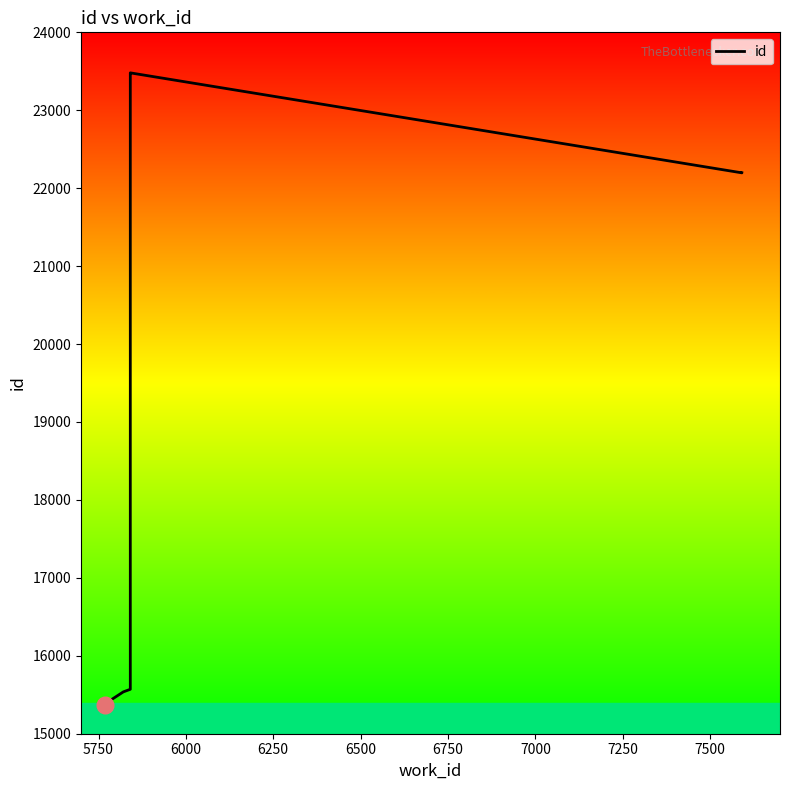

Which has a higher value, 7250 or 5750?

7250